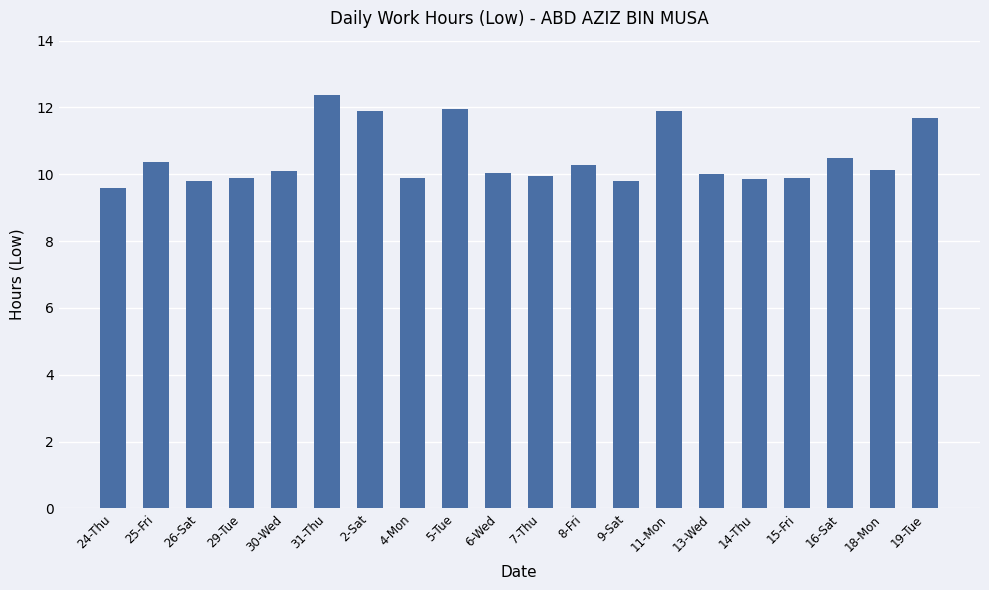

What is the ratio of the value at 14-Thu to the value at 30-Wed?

1.0